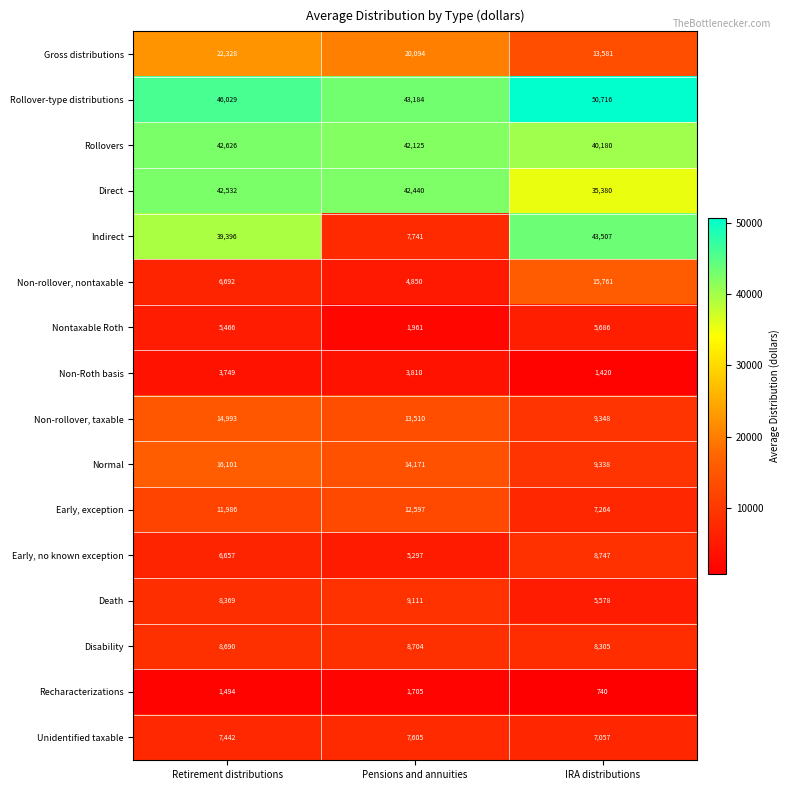

Rank the series by their maximum value, from lowest to highest.

Recharacterizations, Non-Roth basis, Nontaxable Roth, Unidentified taxable, Disability, Early, no known exception, Death, Early, exception, Non-rollover, taxable, Non-rollover, nontaxable, Normal, Gross distributions, Direct, Rollovers, Indirect, Rollover-type distributions